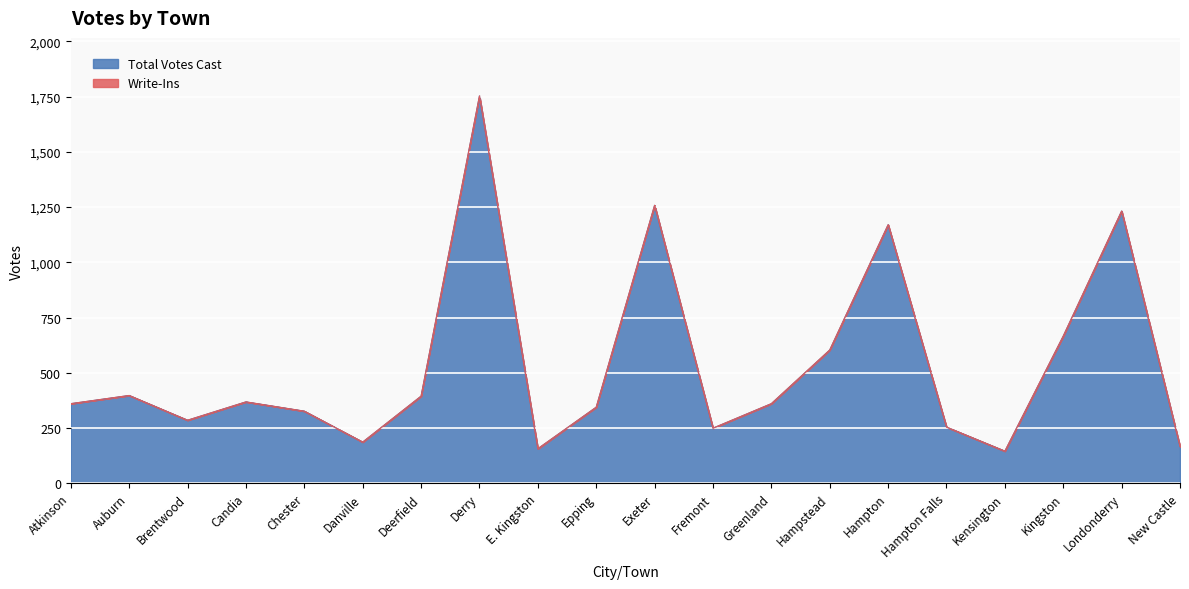

How many lines are shown in the chart?

2